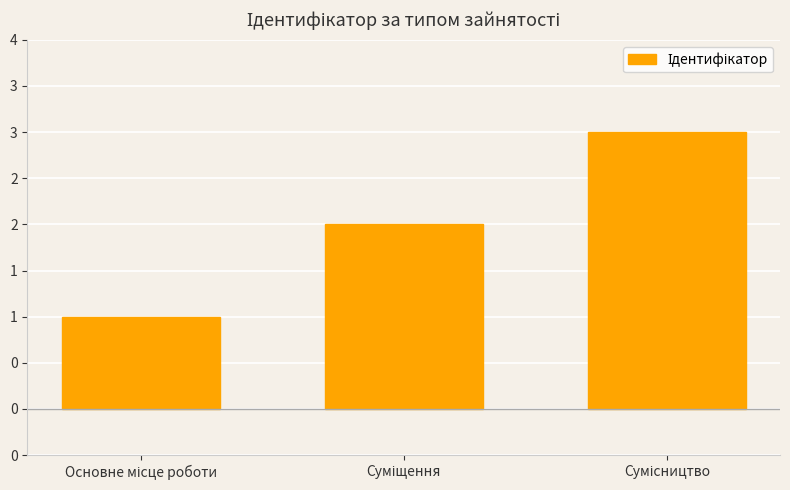

Are the bars horizontal?

No